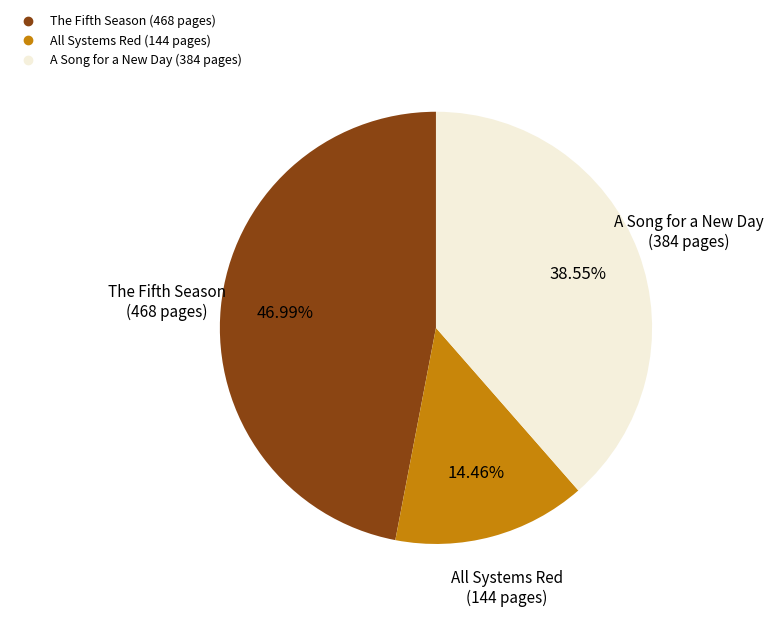

To the nearest percent, what percentage of the pie is The Fifth Season?

47%